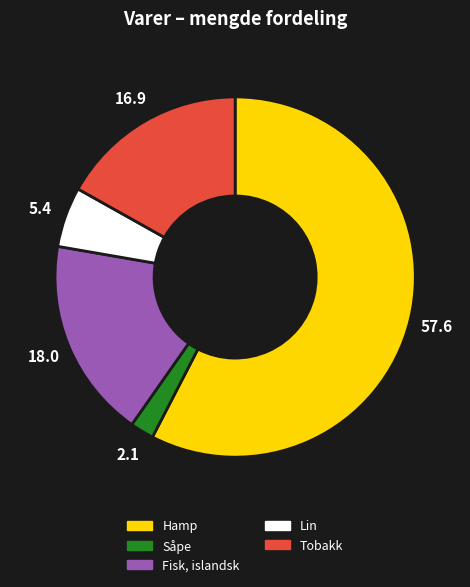

Is it true that Hamp is 58% of the pie?

True